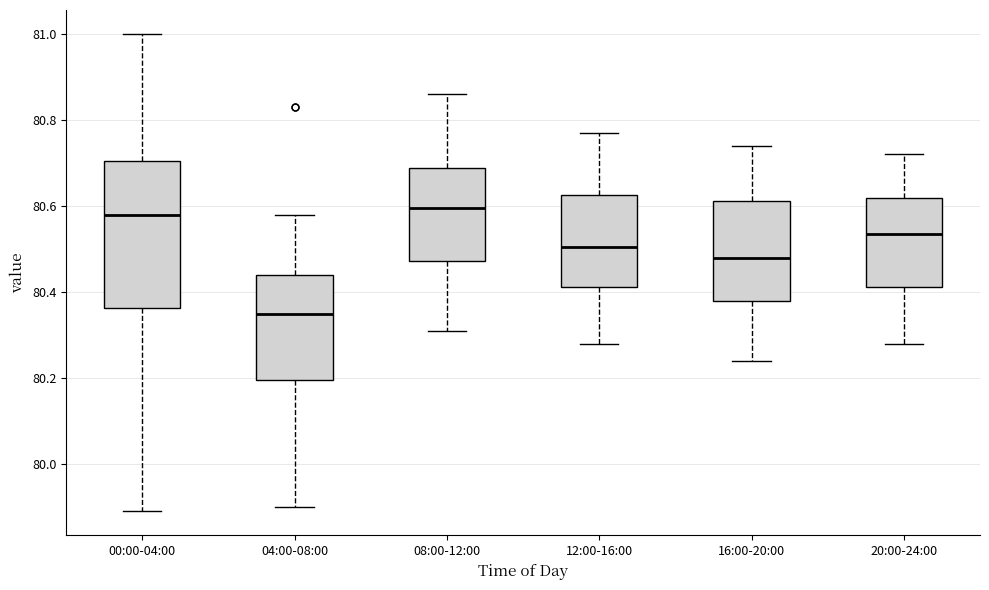

Where does the lower whisker of the box for 12:00-16:00 end on the y-axis? The values are not printed on the chart, so give them approximately, as read against the axis.

80.28